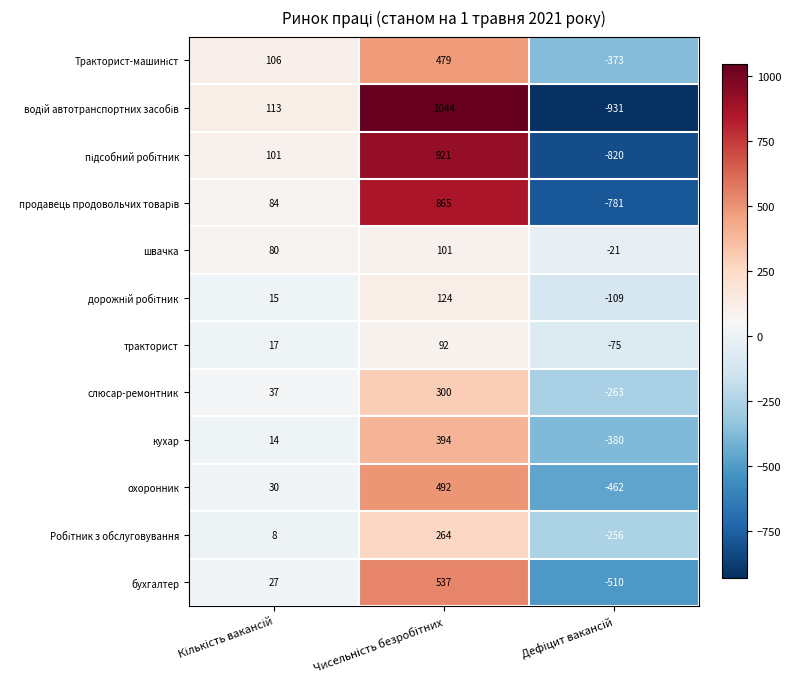

What is the difference between the maximum and minimum values in the тракторист series?

167